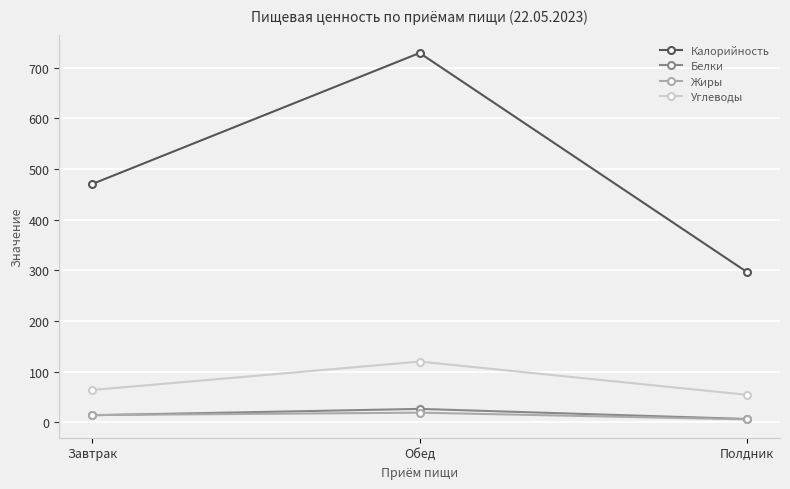

What is the maximum value shown in the chart?

729.2